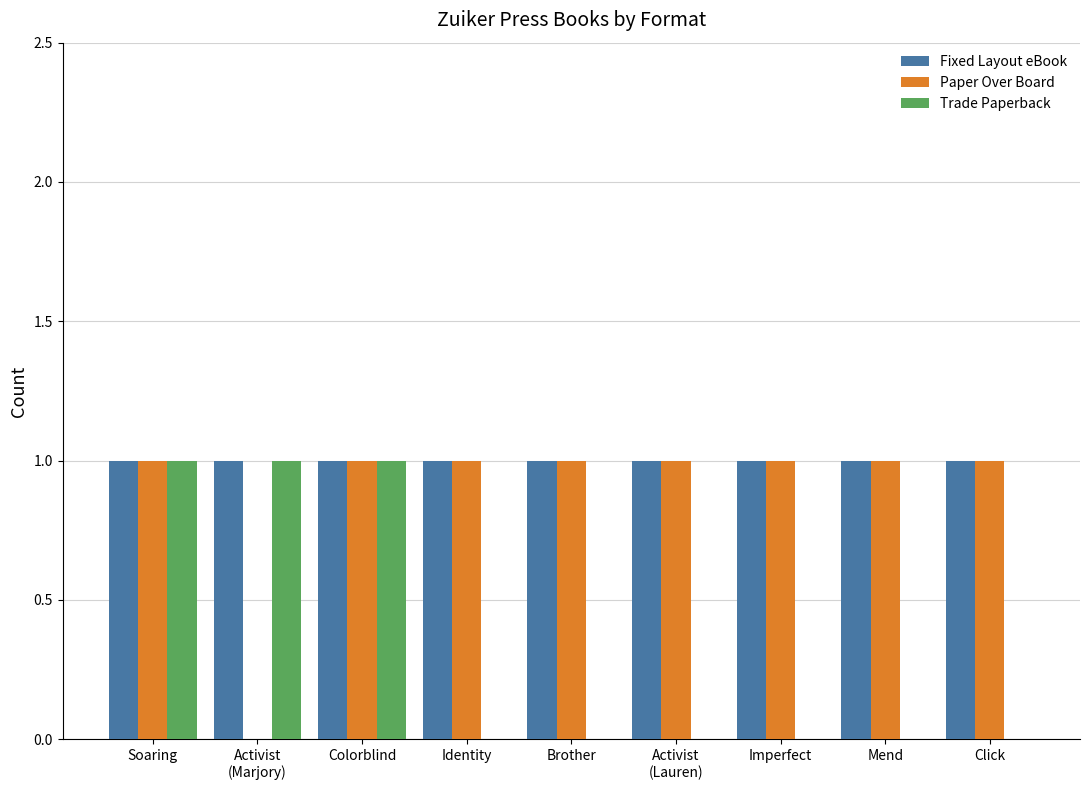

What is the sum of all Paper Over Board values?

8